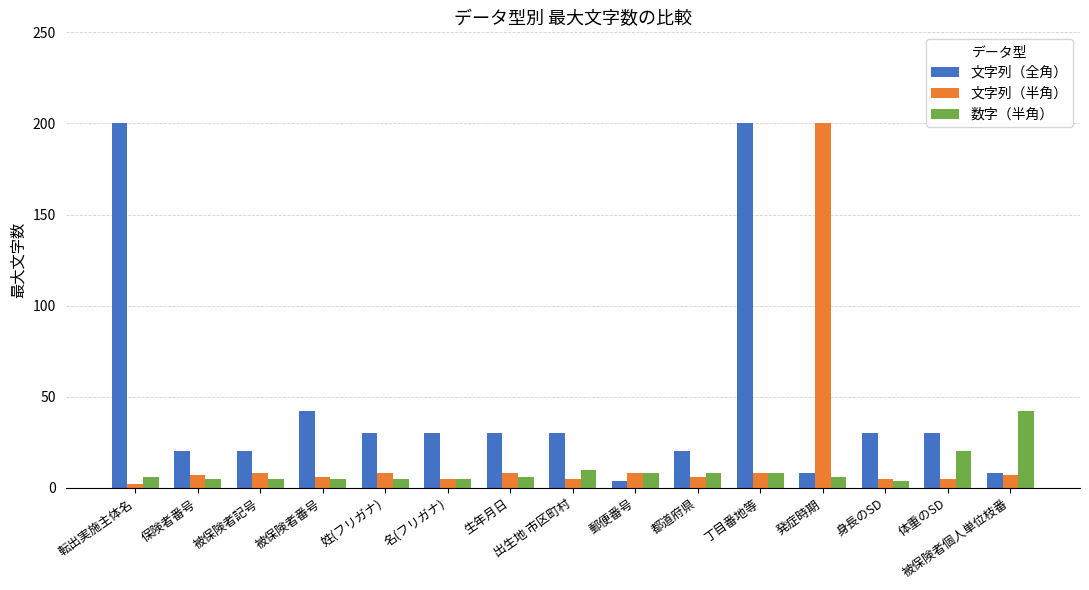

How many distinct data groups are displayed?

3